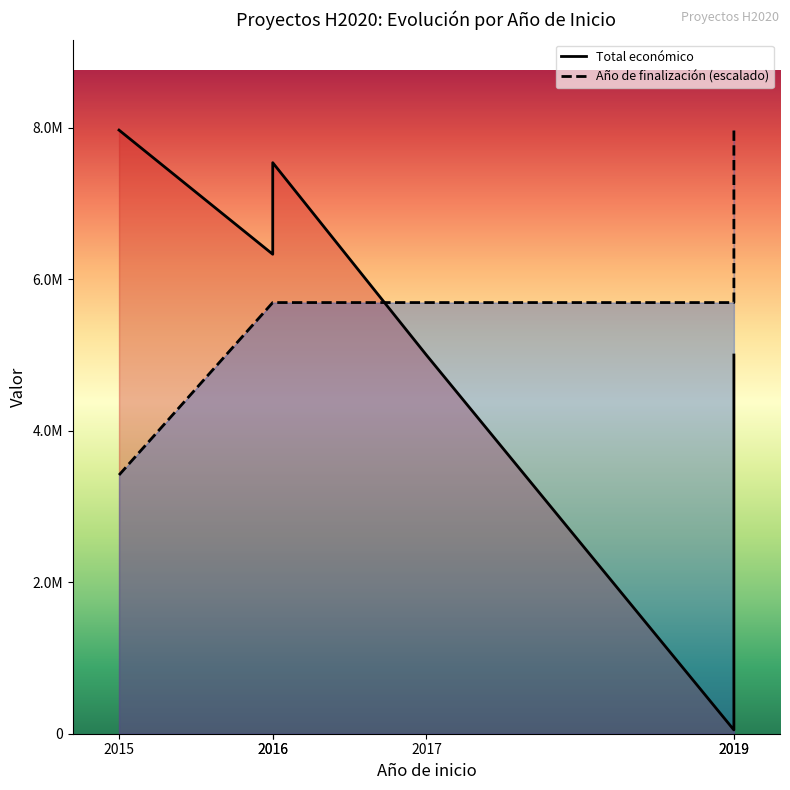

How many data points does each series have?

6